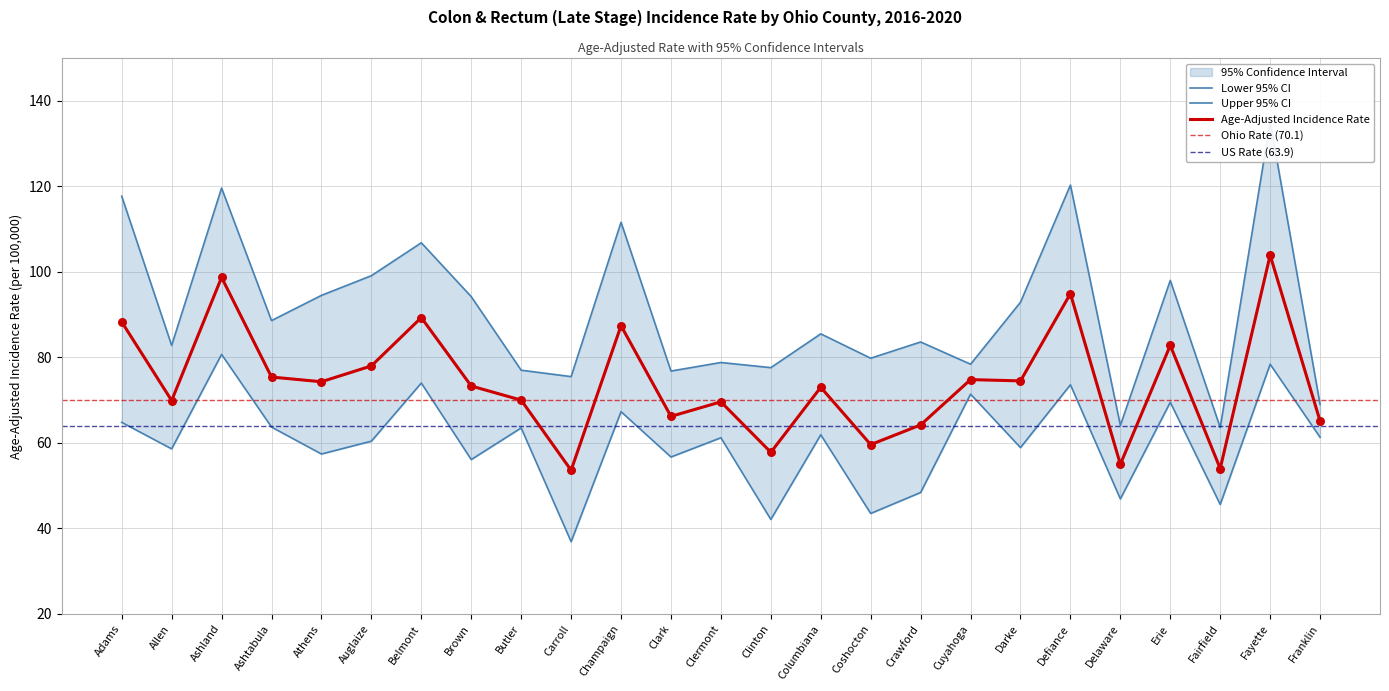

What is the total value across all series at Champaign?

266.3